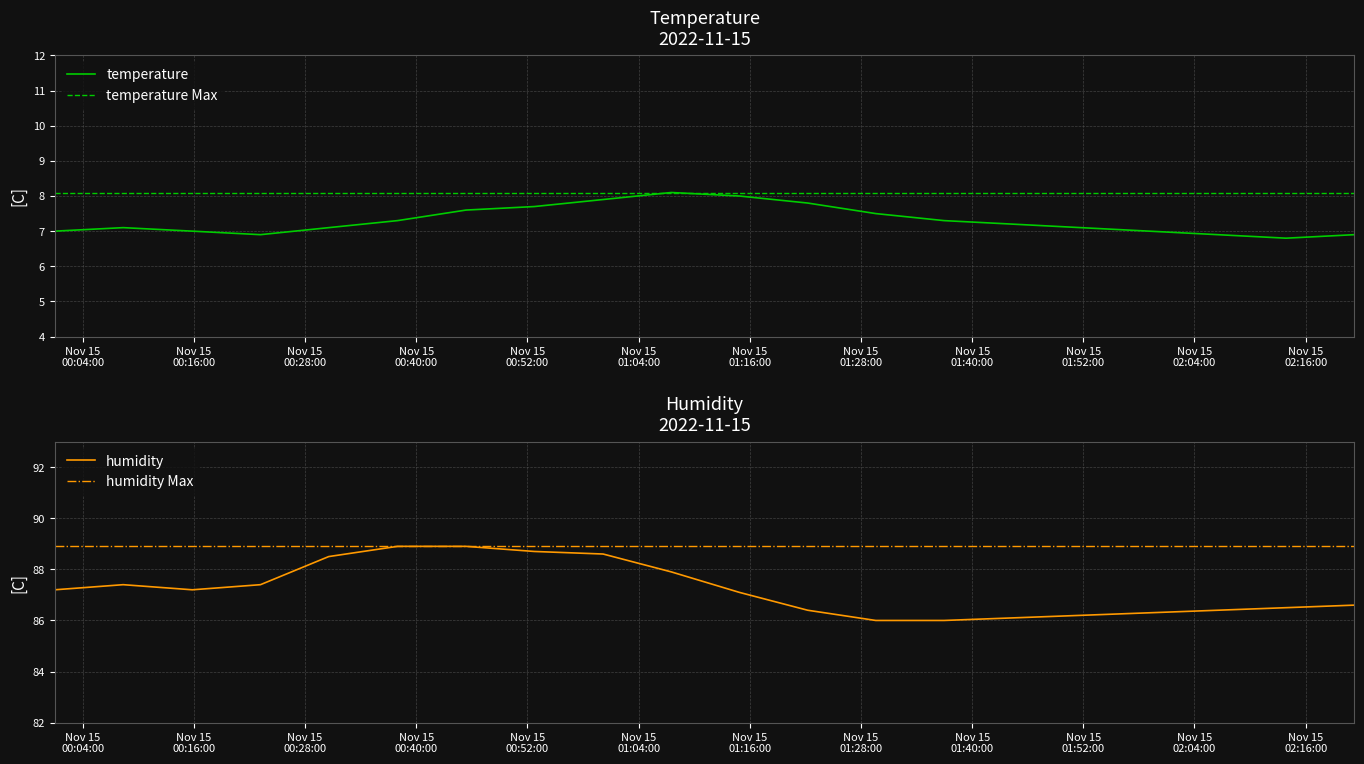

What is the spread (max minus min) of values at 2022-11-15T01:07:32?

79.8